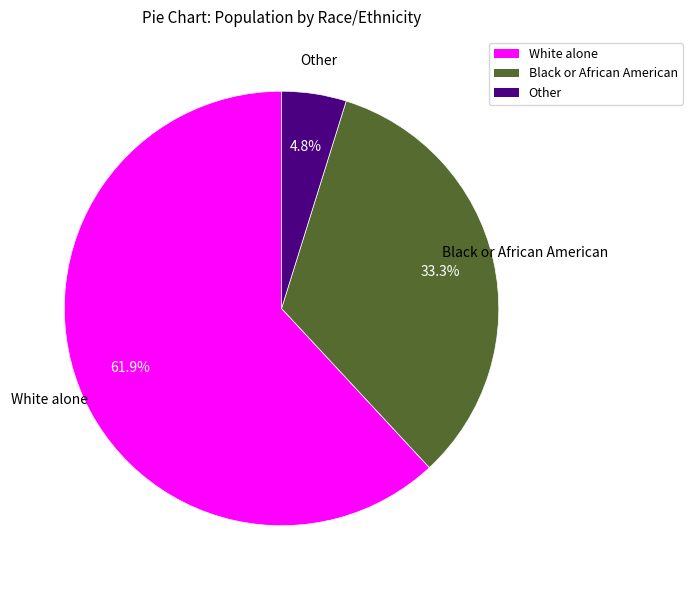

To the nearest percent, what is the difference between the largest and smallest slice percentages?

57%